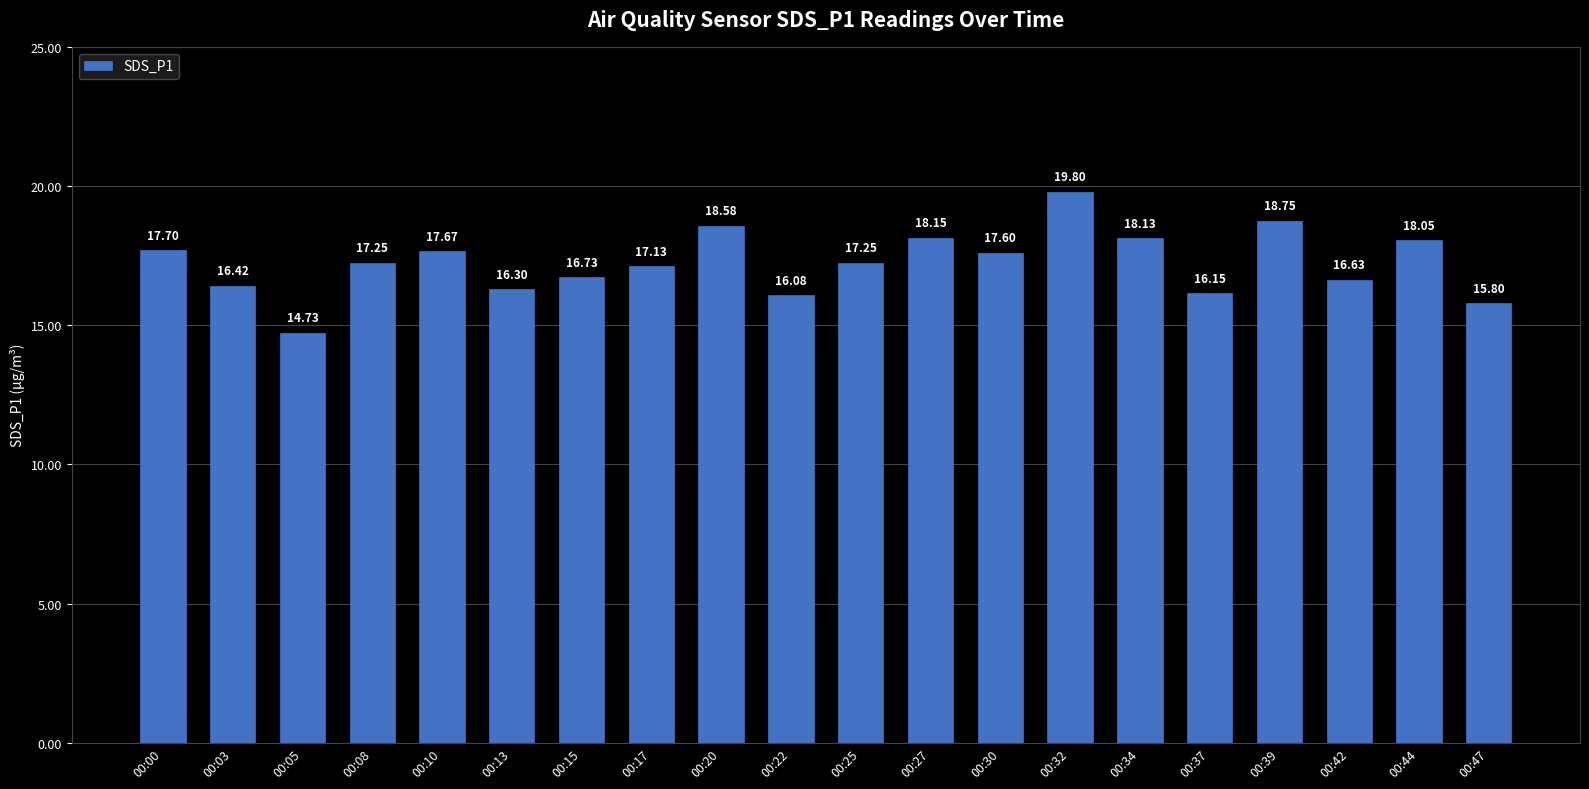

Where does the data first go above 17?

00:00